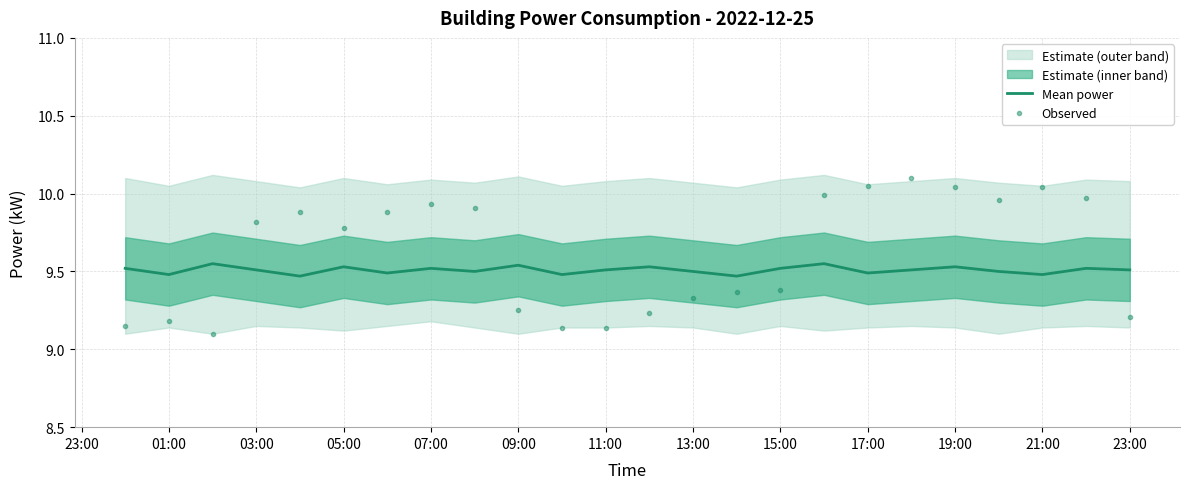

Which series has the widest spread of values?

Observed